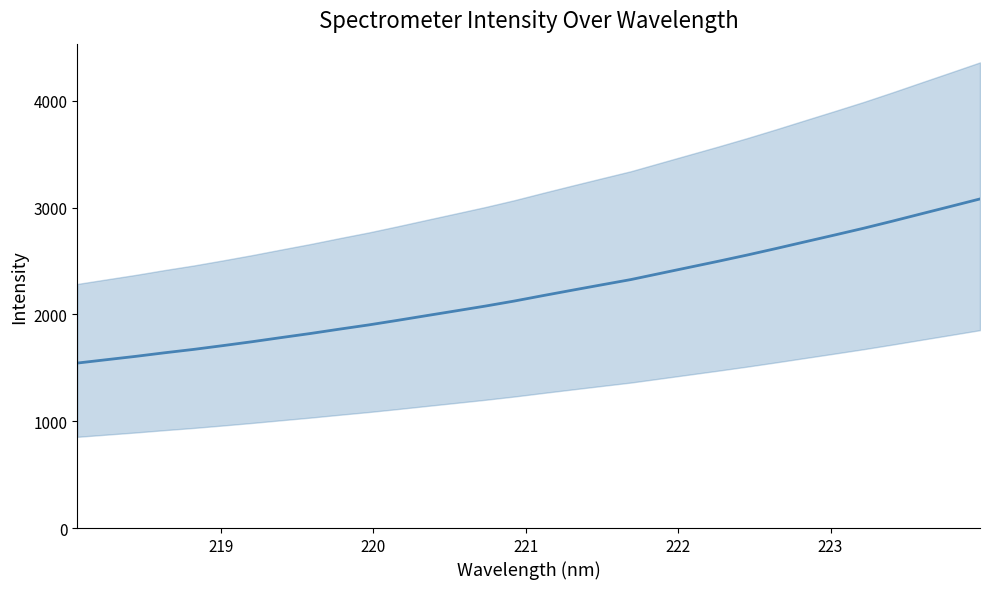

The chart shows a value of 3010.3 at 8. True or false?

False